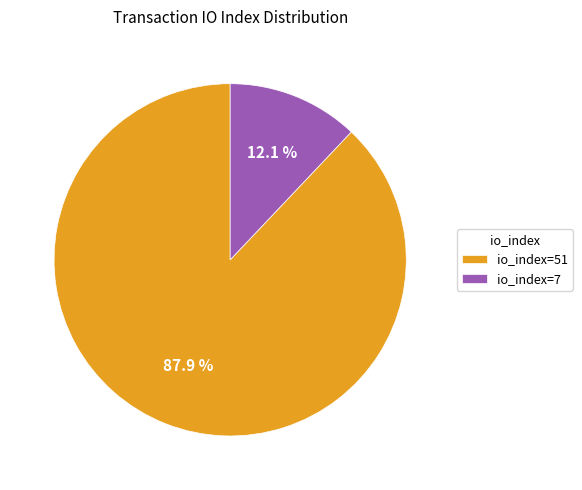

To the nearest percent, what portion does io_index=7 represent?

12%